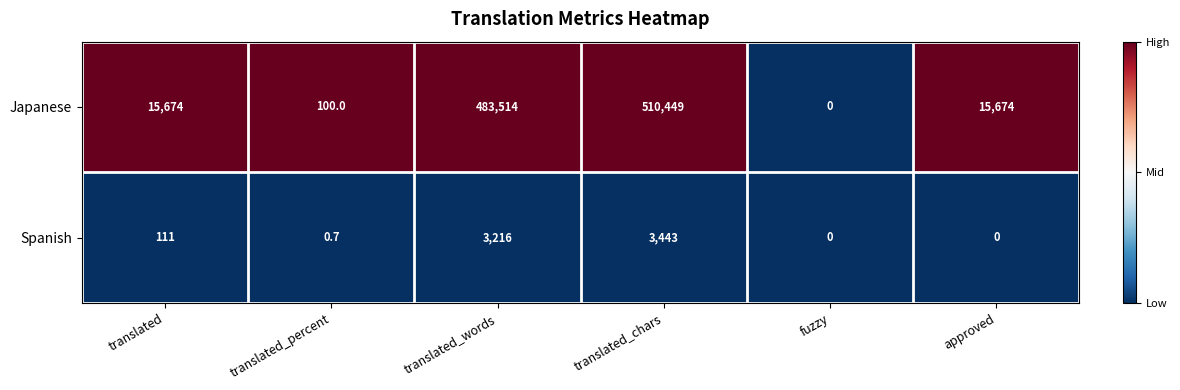

Which category has the highest value in the Spanish series?

translated_chars